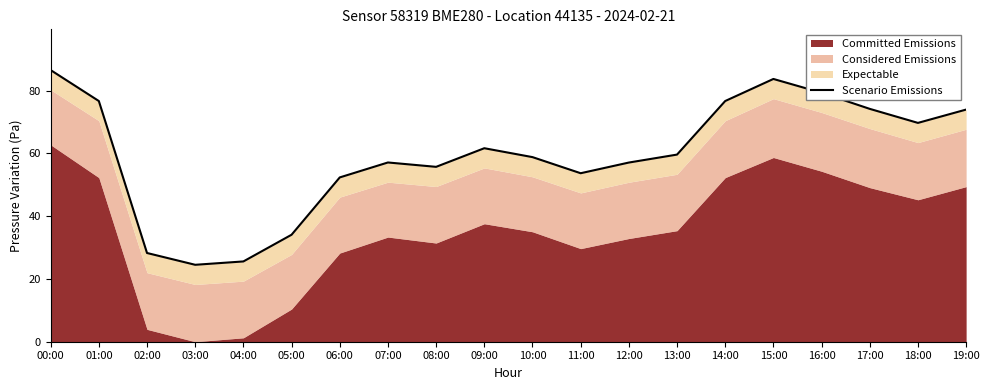

What is the change in value from 03:00 to 17:00?

+49.7